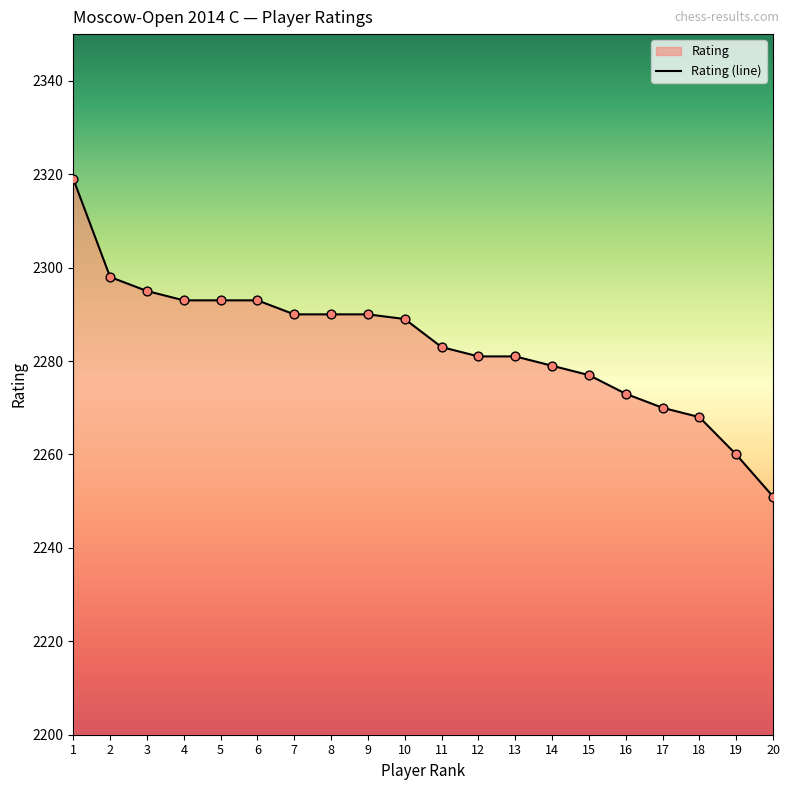

Approximately how many times larger is the value at 18 compared to 9?

1.0